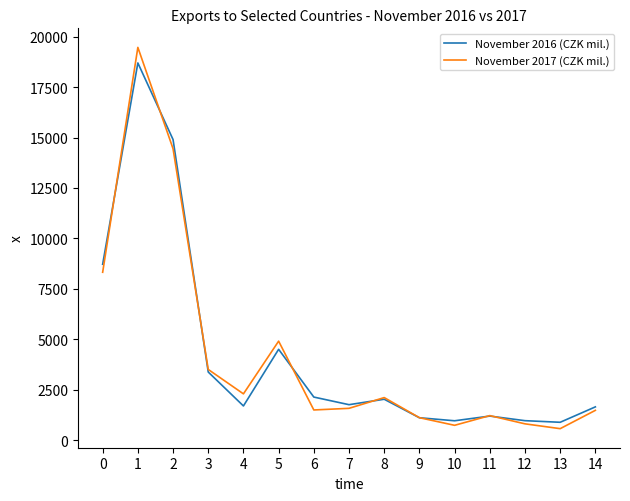

The November 2016 (CZK mil.) series shows 8230 at 2. True or false?

False